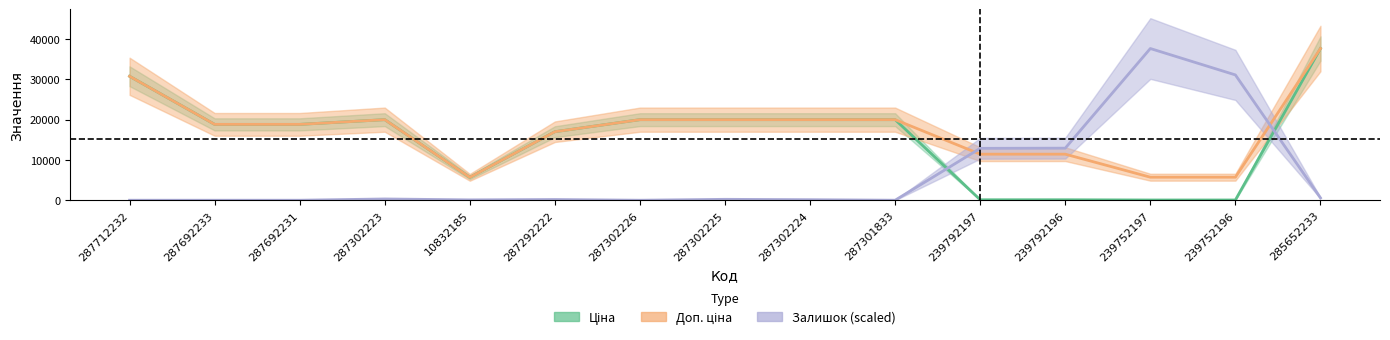

At which category is the sum across all series the highest?

285652233